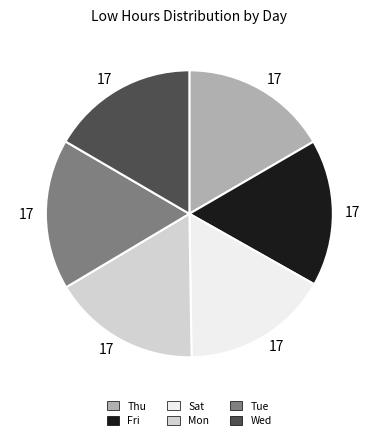

Is there any slice that represents more than half of the pie?

No